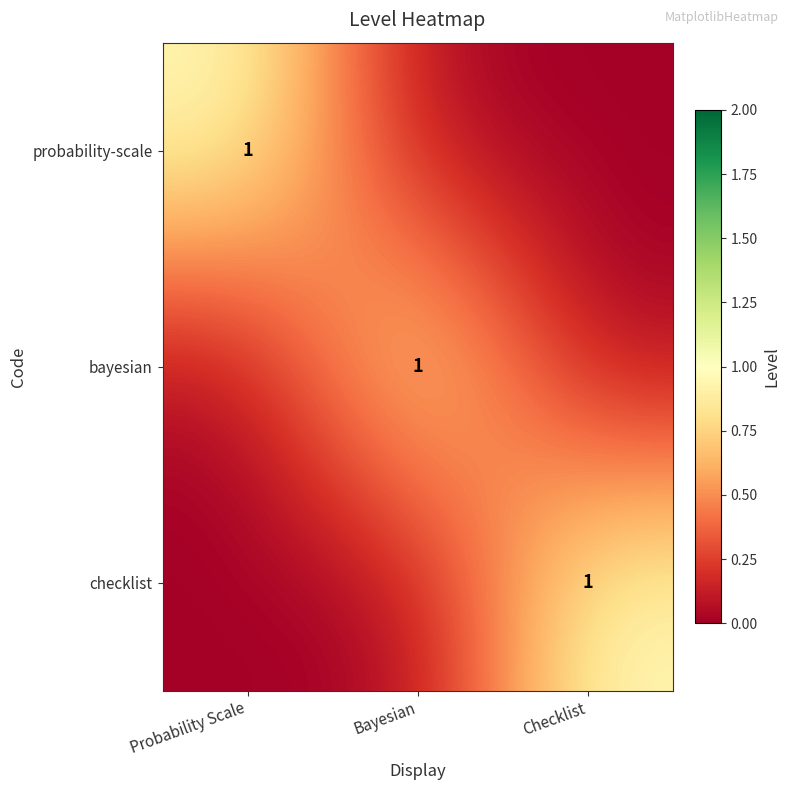

Is the value of bayesian at Bayesian greater than the value of checklist at Checklist?

No